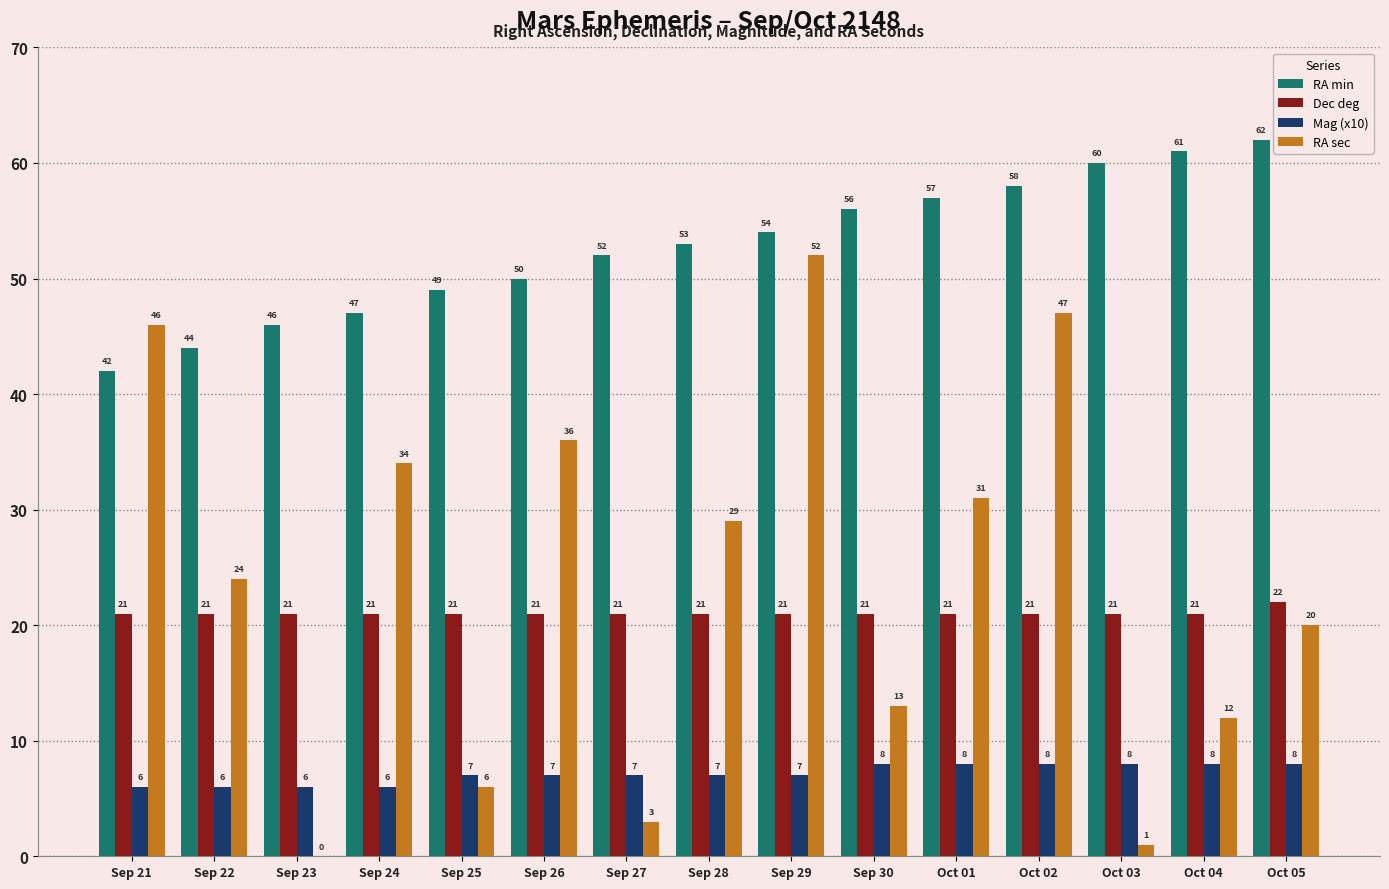

The RA min series shows 80 at Oct 03. True or false?

False